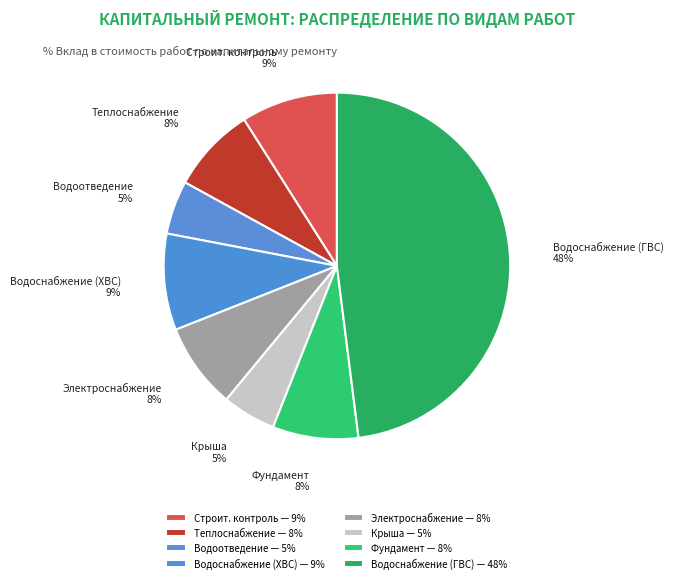

Does Водоотведение 5% account for over 50% of the chart?

No